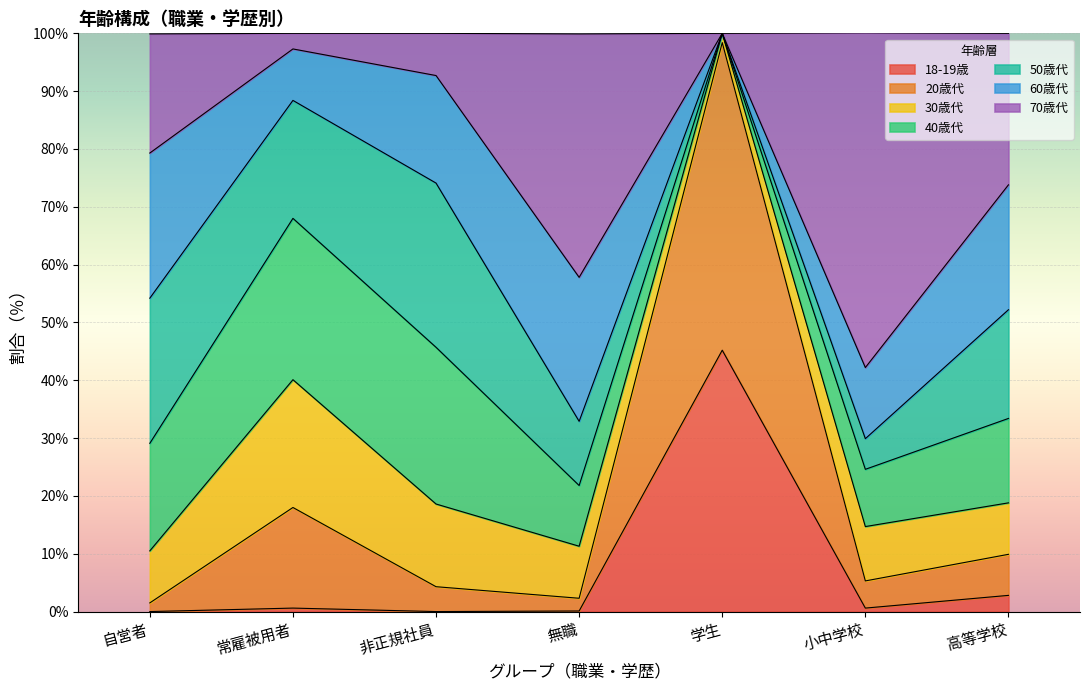

What is the label of the 2nd point from the right?

小中学校